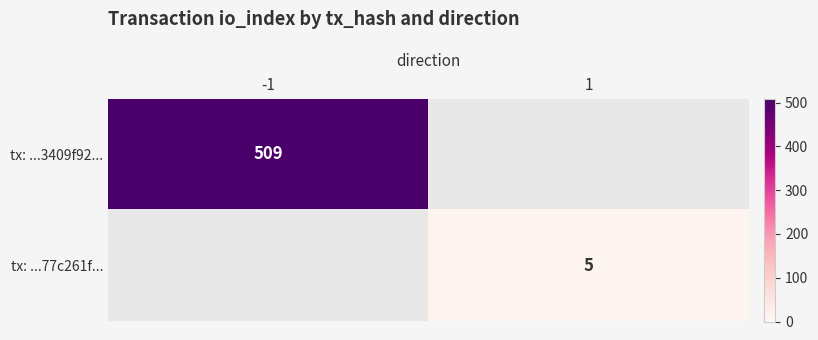

Is it true that tx: ...77c261f... equals 5 at 1?

True